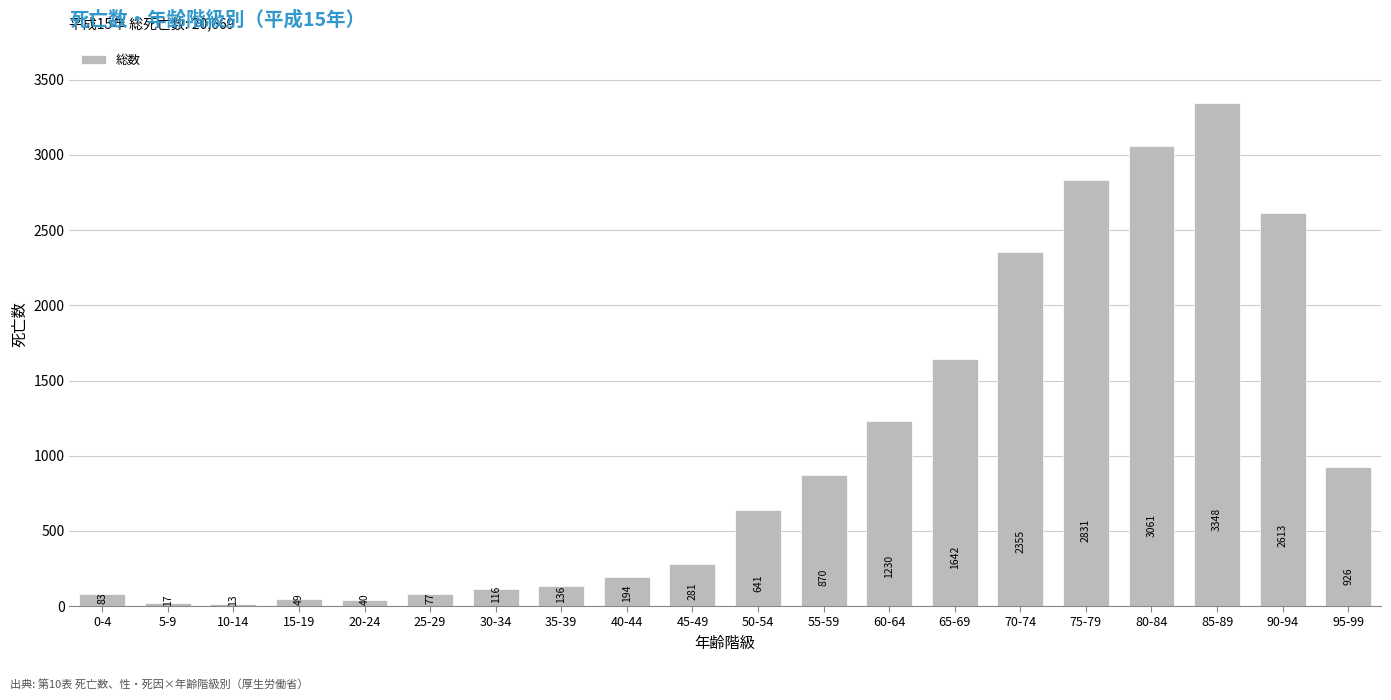

Rank the categories by value from lowest to highest.

10-14, 5-9, 20-24, 15-19, 25-29, 0-4, 30-34, 35-39, 40-44, 45-49, 50-54, 55-59, 95-99, 60-64, 65-69, 70-74, 90-94, 75-79, 80-84, 85-89